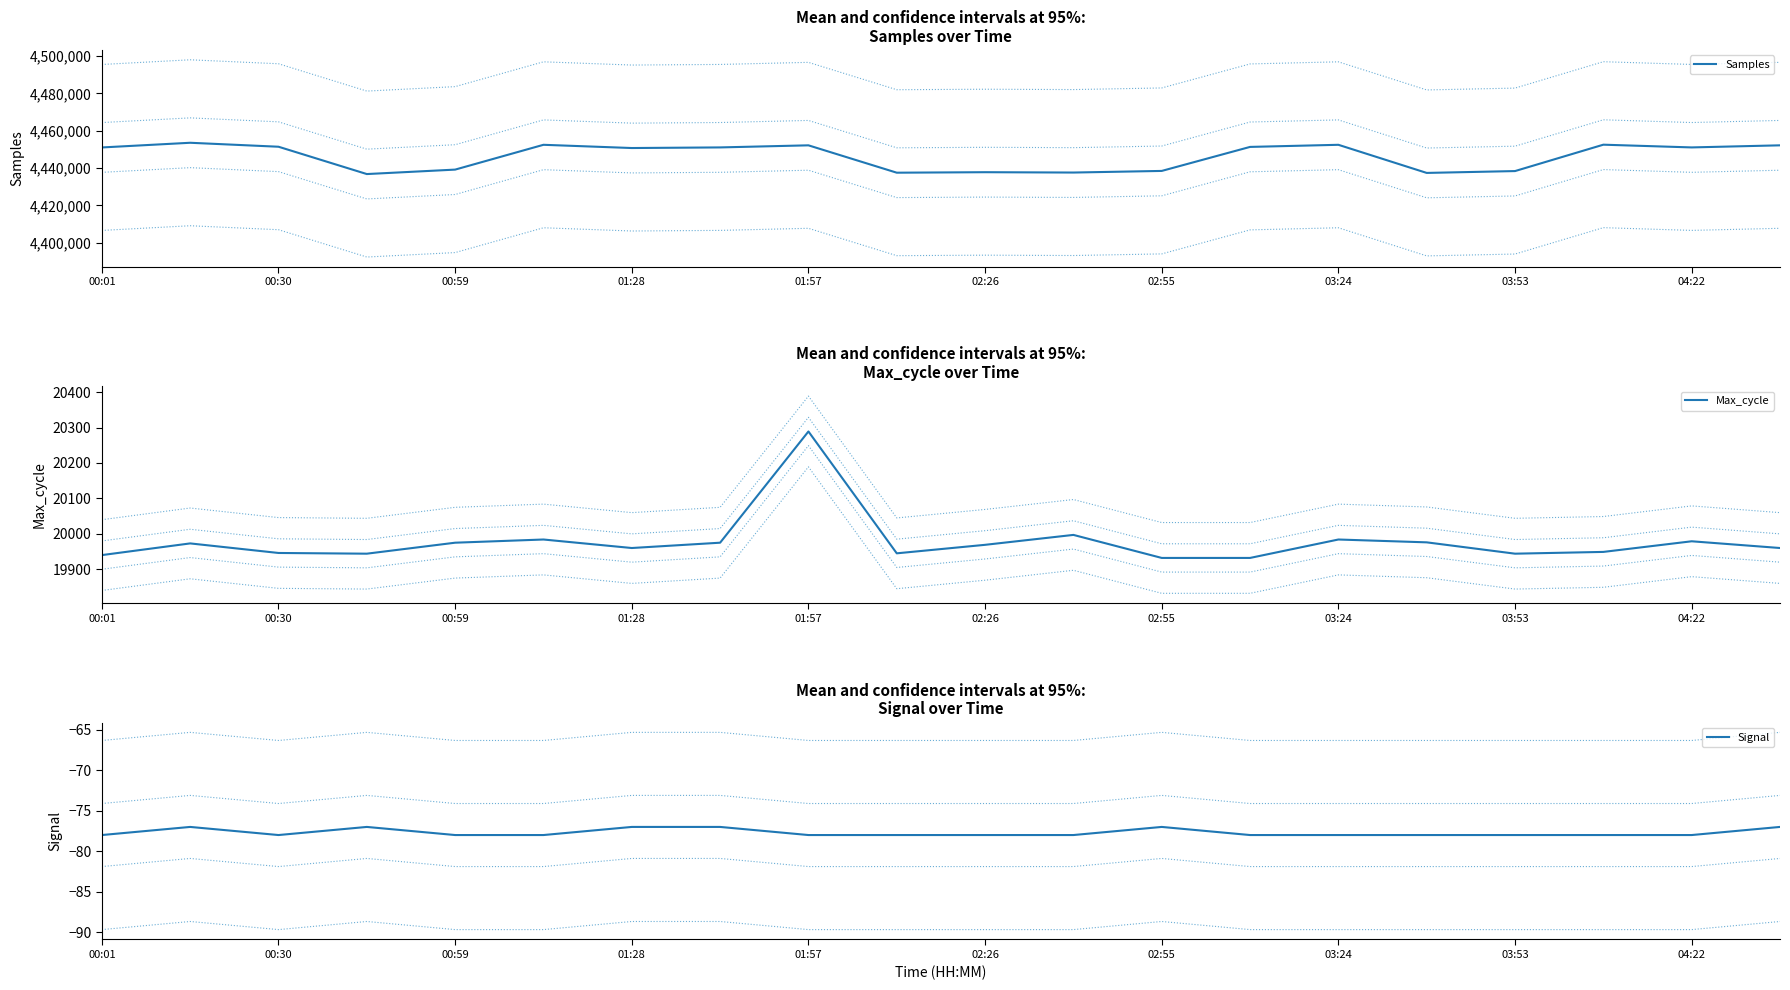

Which series has the widest spread of values?

Samples